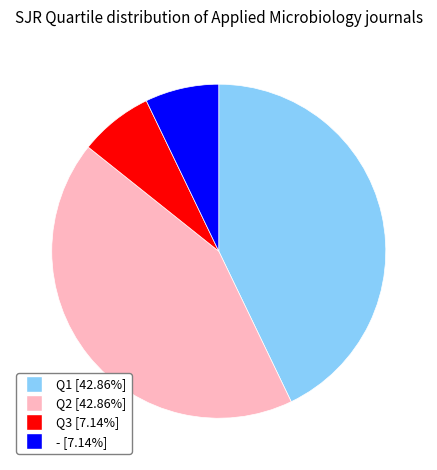

Approximately how many times larger is the value at Q3 compared to -?

1.0